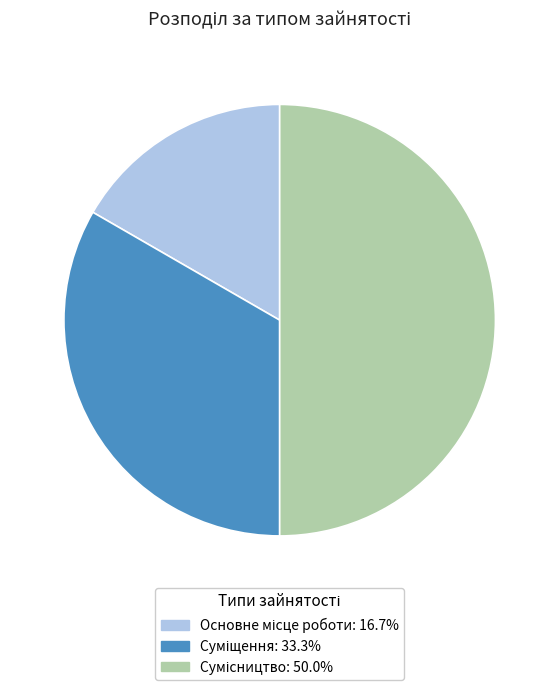

Which slice is the smallest?

Основне місце роботи